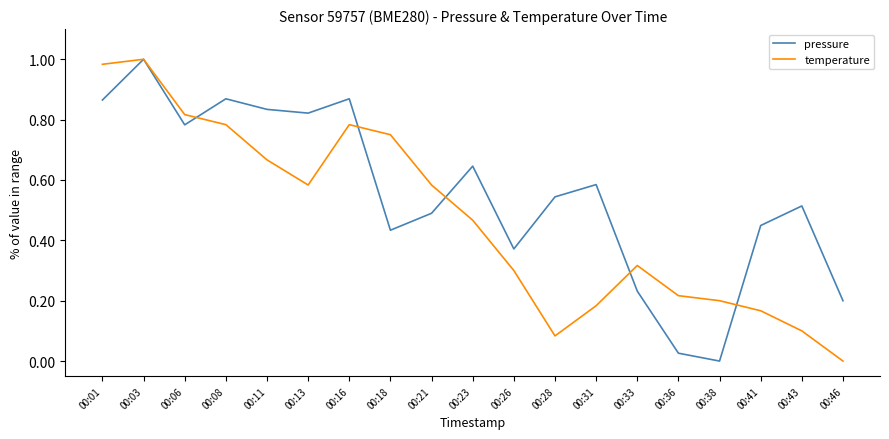

List the series in order of their overall mean, highest first.

pressure, temperature